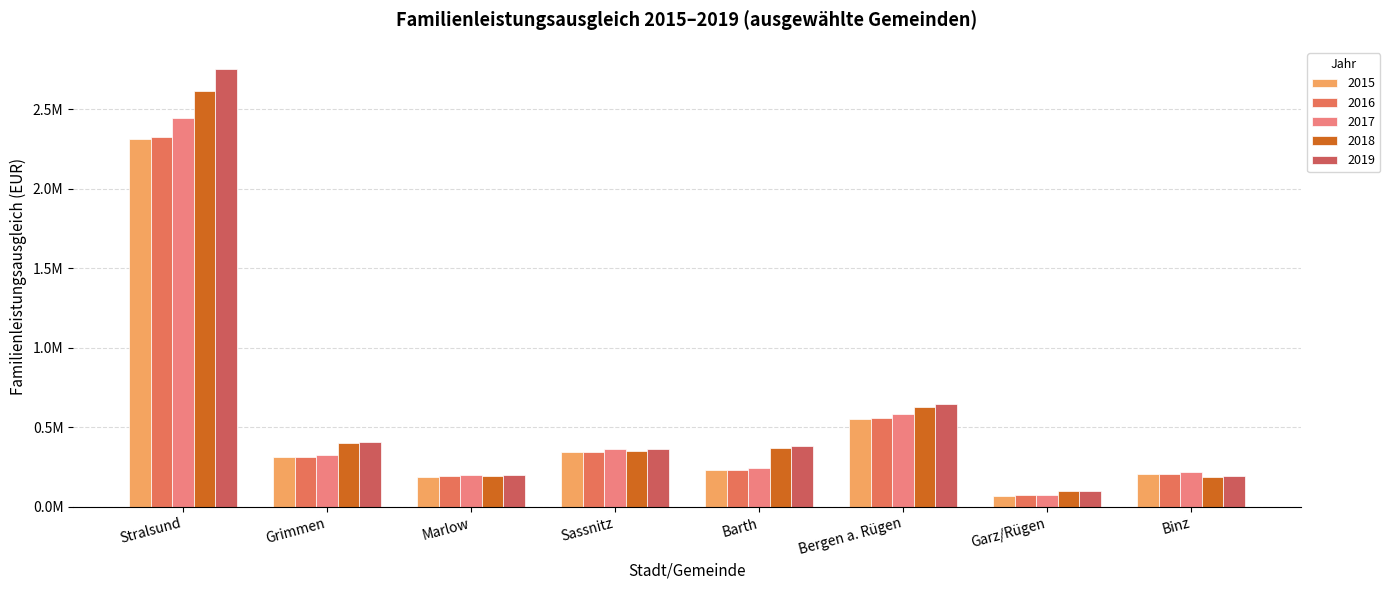

Does the chart contain stacked bars?

No